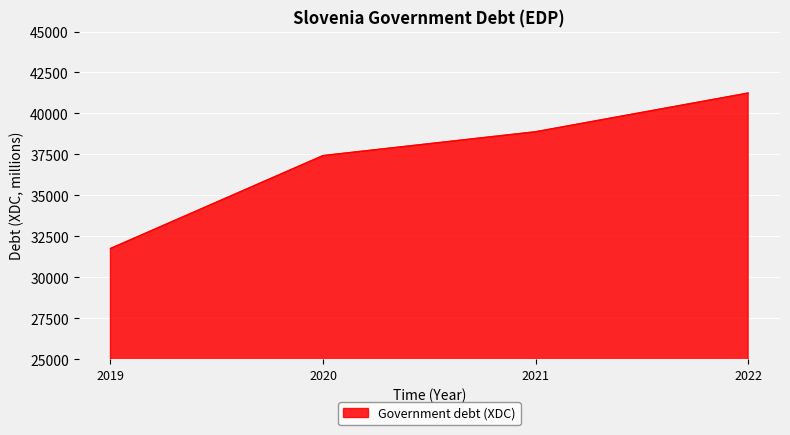

What is the difference between the second highest and minimum values?

7126.1